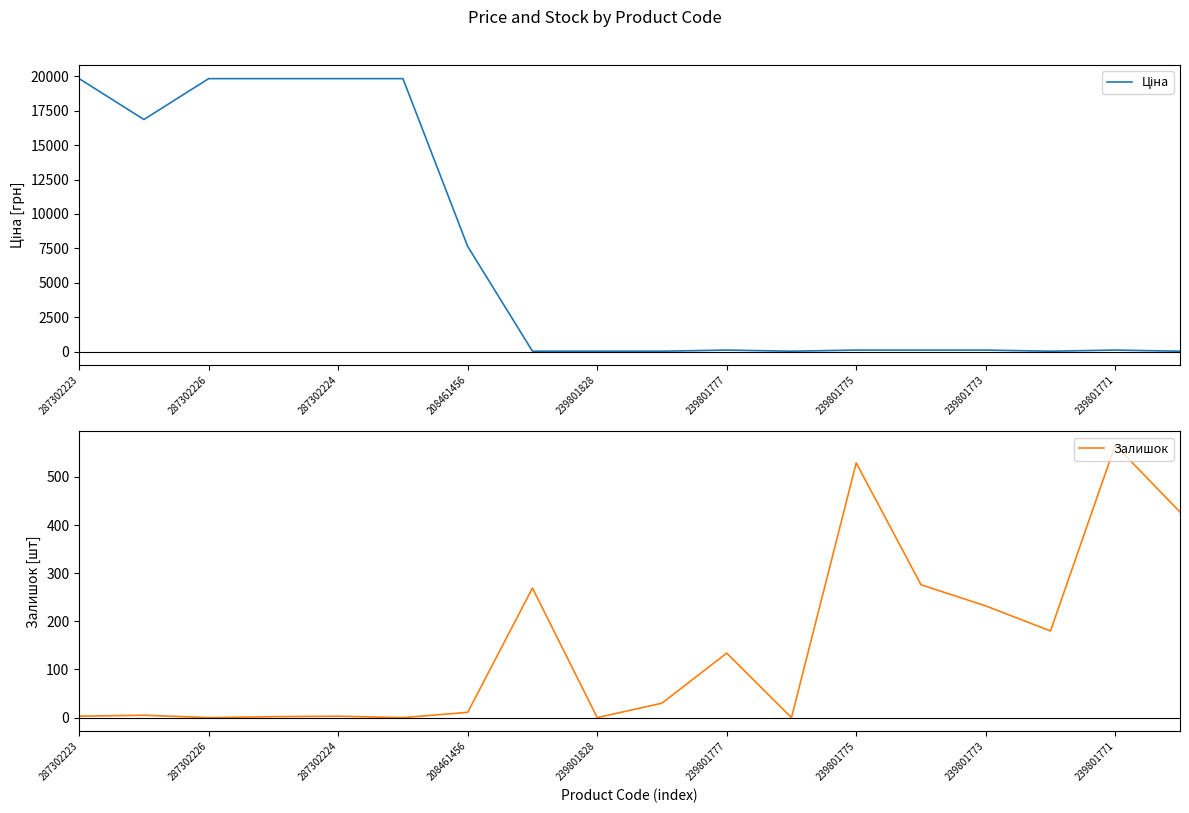

True or false: Залишок has a value of 11 at 208461456.

True